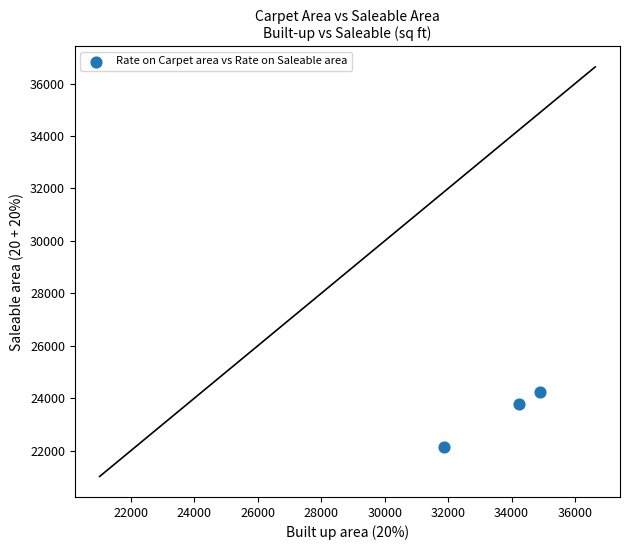

What Y value in the scatter plot is closest to 23177?

23783